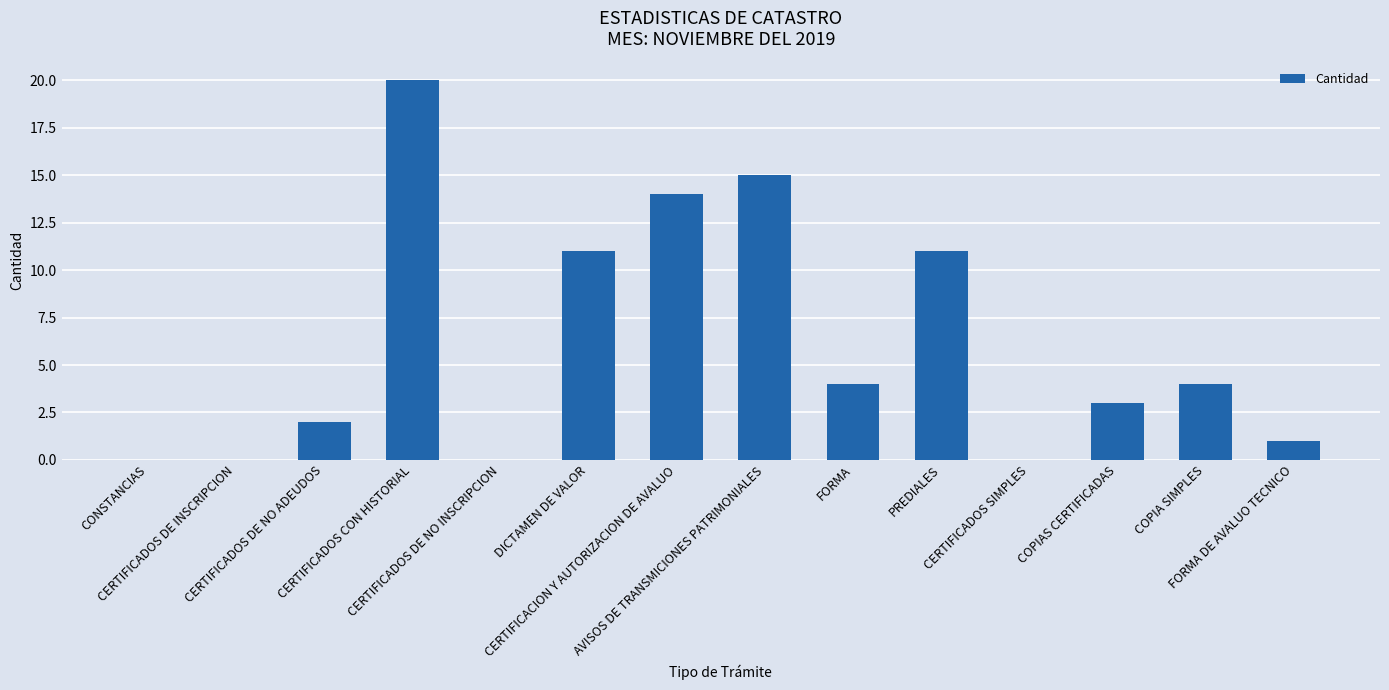

Between CERTIFICACION Y AUTORIZACION DE AVALUO and CERTIFICADOS SIMPLES, which is larger?

CERTIFICACION Y AUTORIZACION DE AVALUO